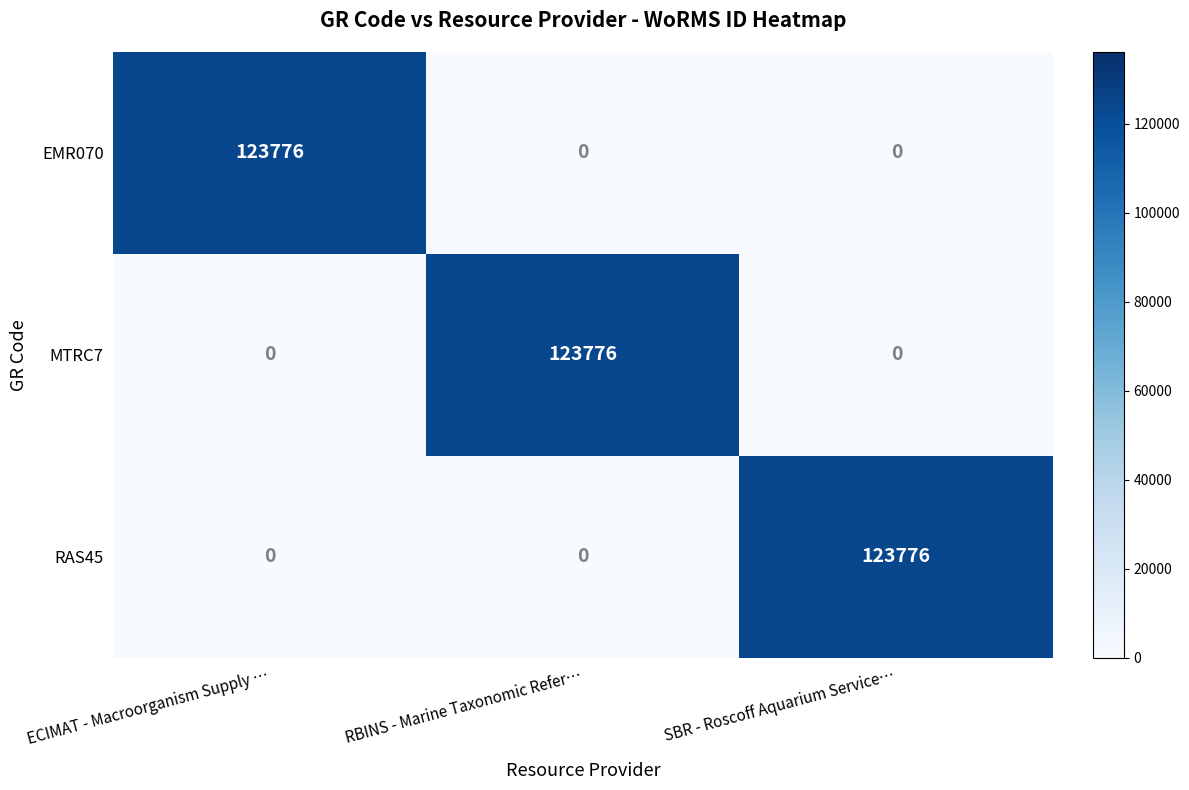

Reading right to left, list all the values displayed in this chart.

EMR070: SBR - Roscoff Aquarium Service…=0	RBINS - Marine Taxonomic Refer…=0	ECIMAT - Macroorganism Supply …=123776
MTRC7: SBR - Roscoff Aquarium Service…=0	RBINS - Marine Taxonomic Refer…=123776	ECIMAT - Macroorganism Supply …=0
RAS45: SBR - Roscoff Aquarium Service…=123776	RBINS - Marine Taxonomic Refer…=0	ECIMAT - Macroorganism Supply …=0